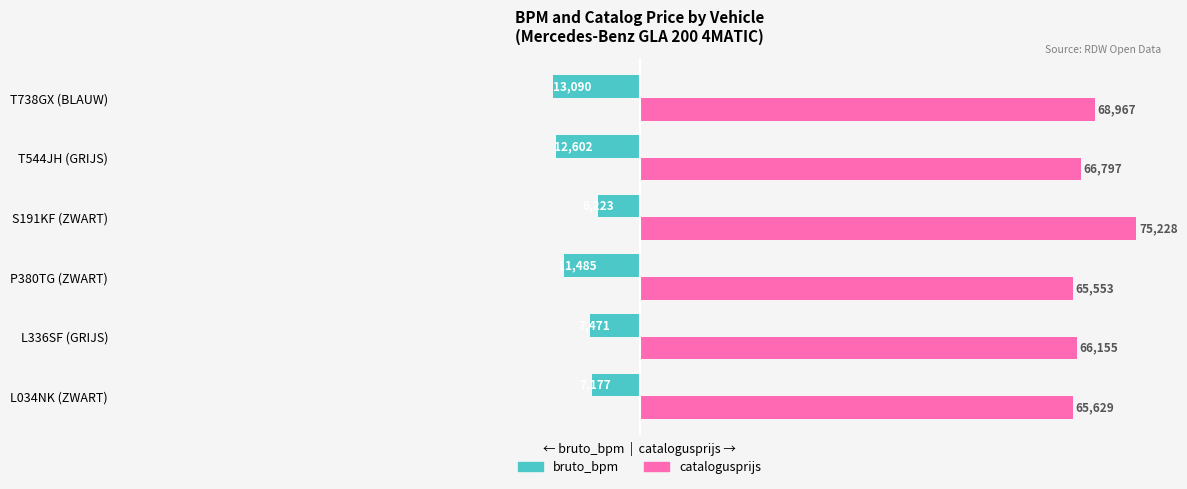

Rank the series by their maximum value, from highest to lowest.

catalogusprijs, bruto_bpm